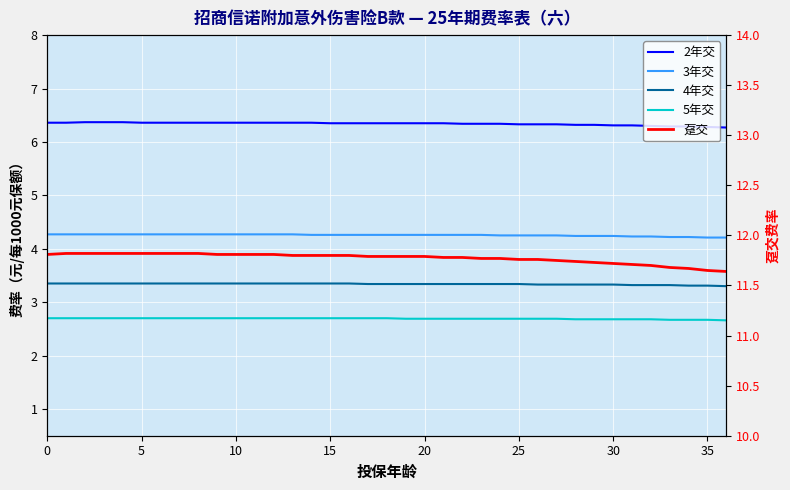

Is it true that 4年交 equals 5.8 at 18?

False